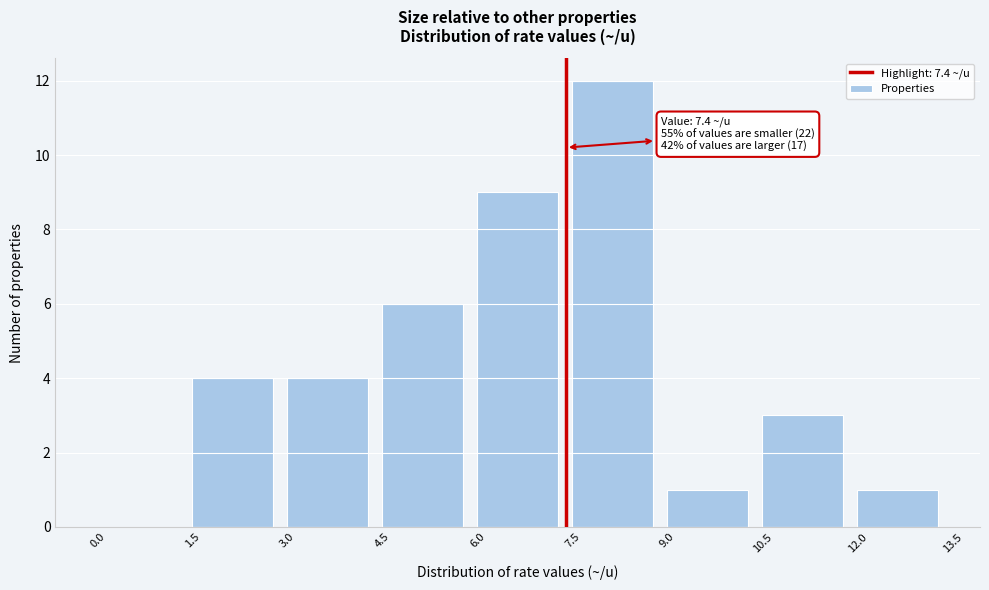

Over which range of the x-axis is the bar tallest?

7.5 to 9.0